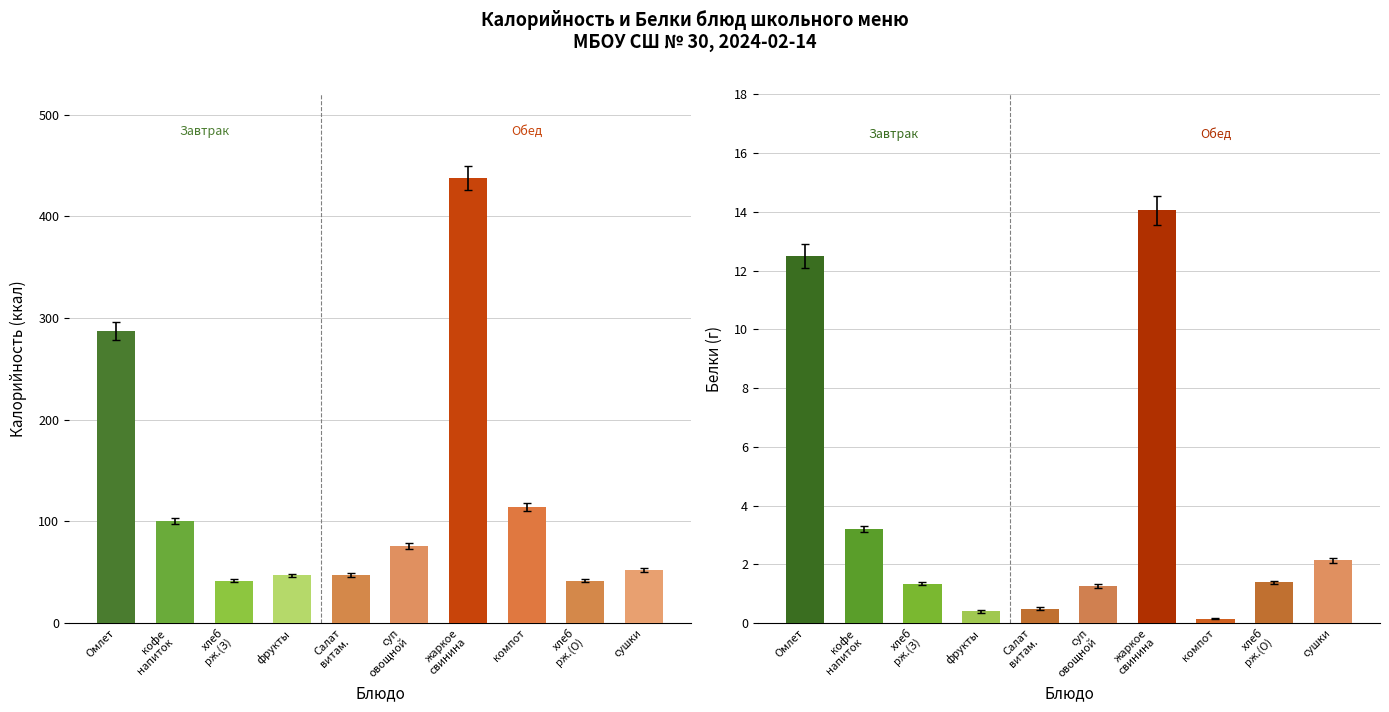

How many series are shown in this chart?

2